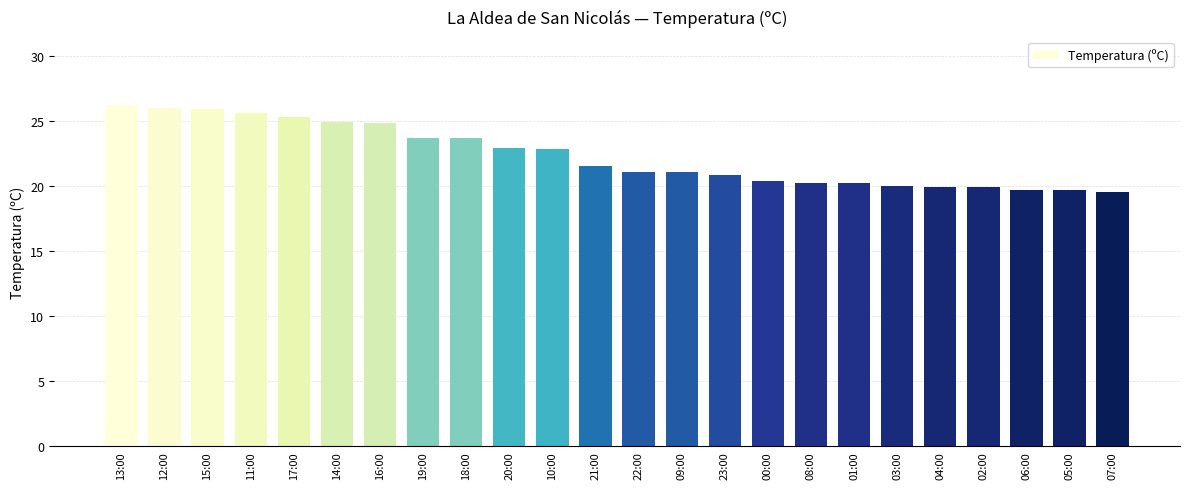

What is the minimum value shown in the chart?

19.5